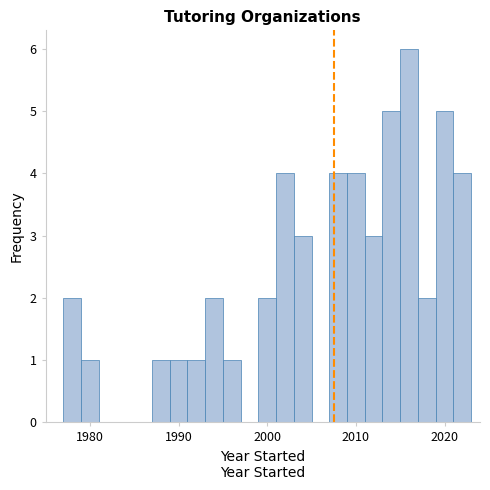

Read against the x-axis, roughly where is the centre of the tallest bar?

2016